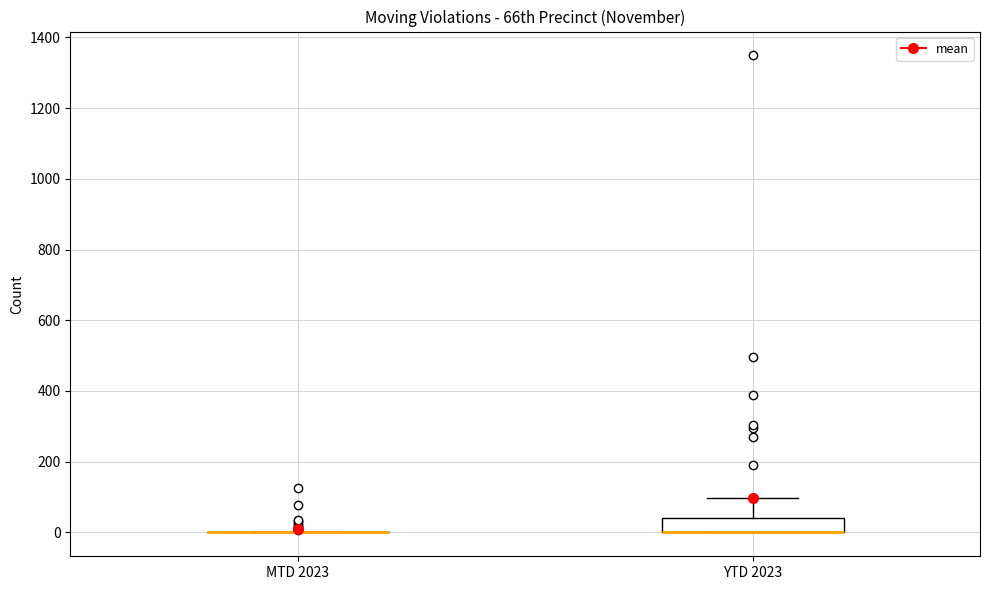

Reading left to right, read every box against the y-axis: the position of its median line, the range the box covers, and the ends of its whiskers. The values are not printed on the chart, so give them approximately, as read against the axis.

MTD 2023: box collapsed to a line at 0, whiskers 0 to 0
YTD 2023: median 0 (drawn on the box's lower edge), box 0 to 40, whiskers 0 to 100